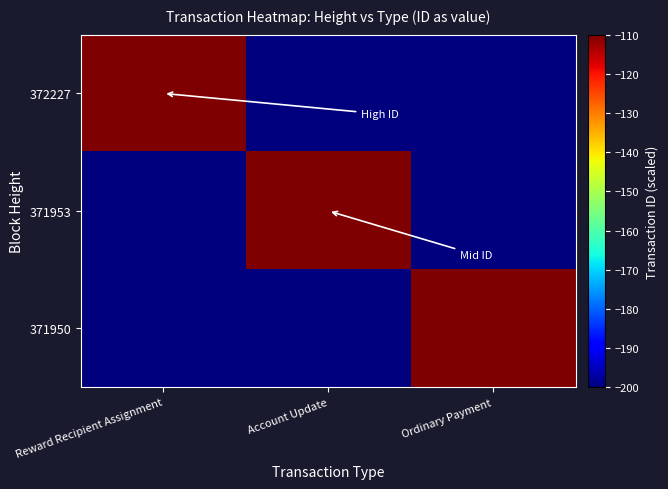

What is the total value across all series at Ordinary Payment?

-445.0